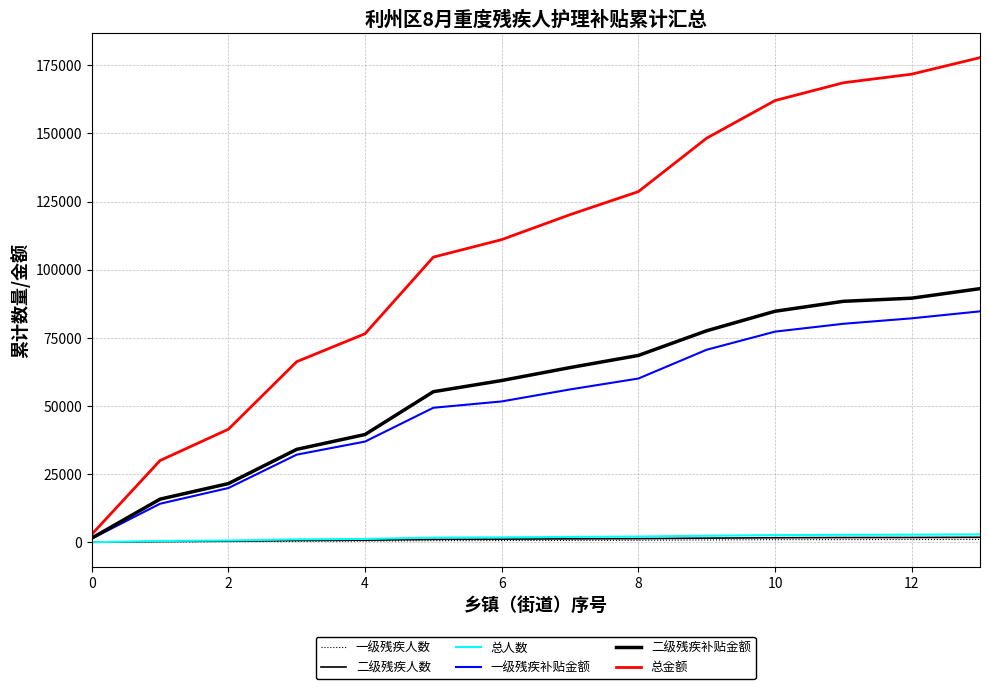

What is the difference between the maximum and minimum values in the 一级残疾补贴金额 series?

83360